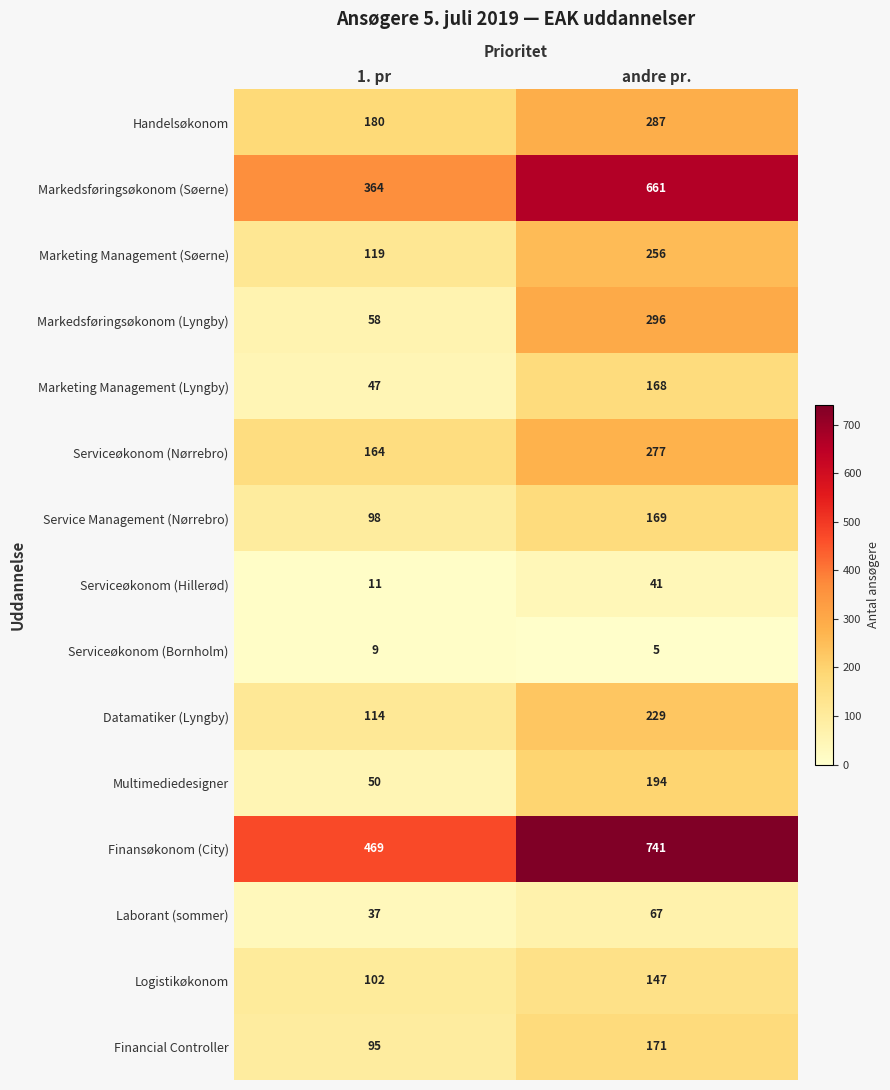

How many categories are shown in the chart?

2